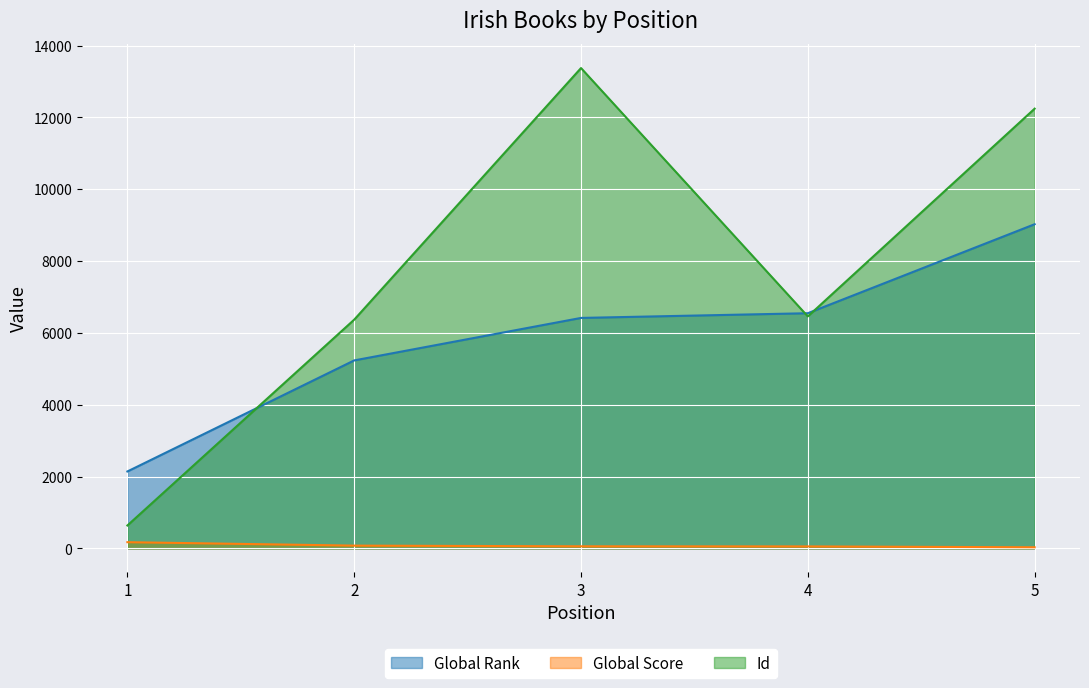

What is the difference between the Global Rank values at 3 and 5?

2609